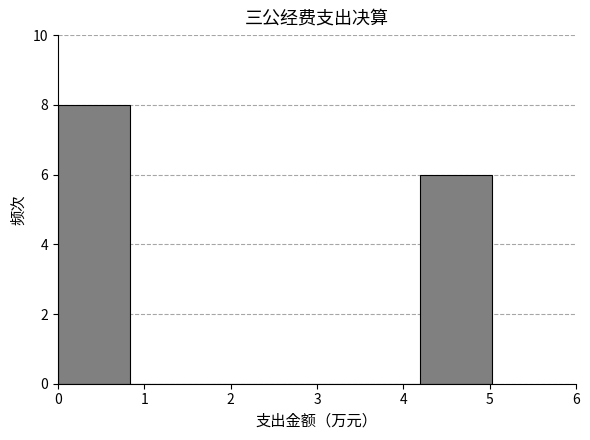

Which range on the x-axis has the tallest bar?

0.0 to 0.8